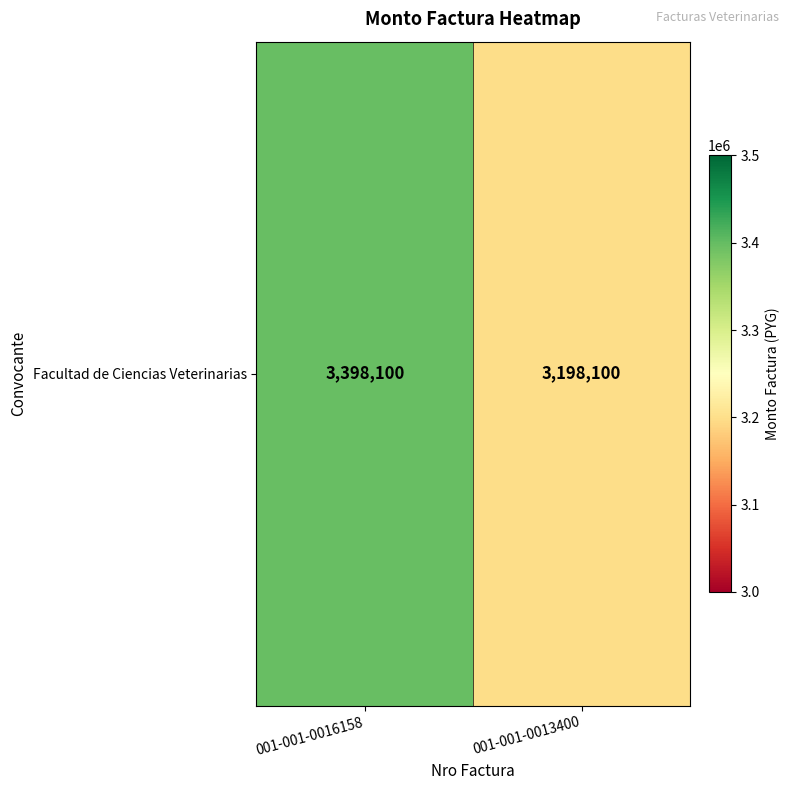

What is the difference between the values at 001-001-0013400 and 001-001-0016158?

200000